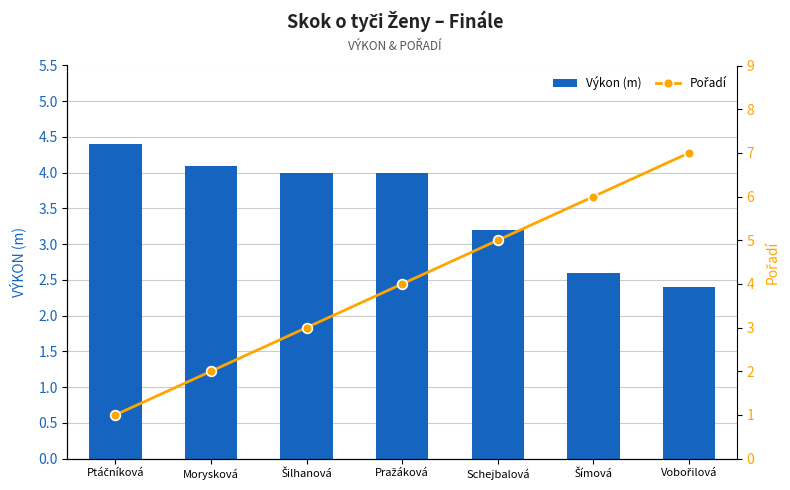

What is the minimum value for Pořadí?

1.0